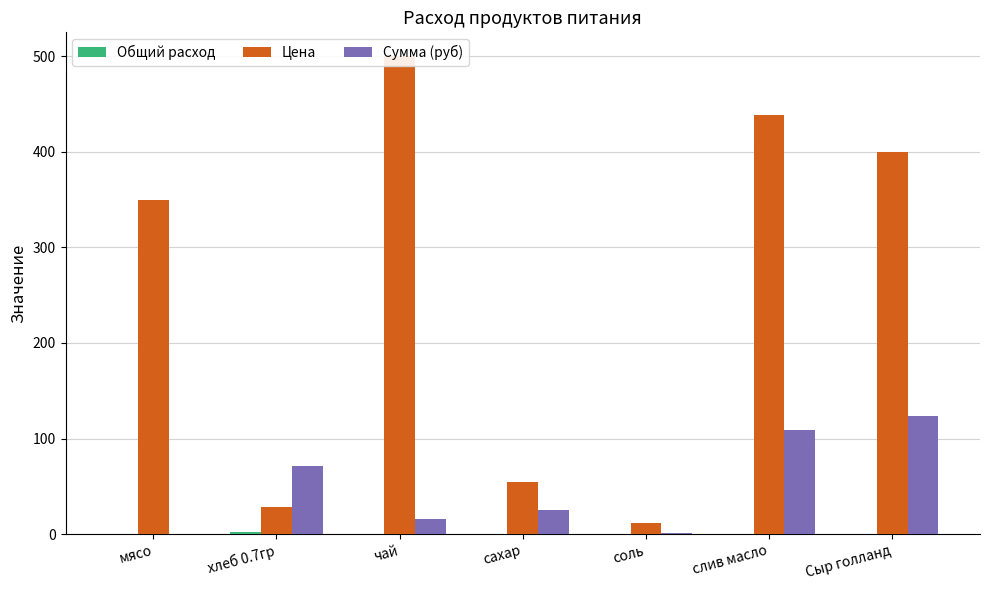

What is the approximate value of Цена at сахар?

55.0